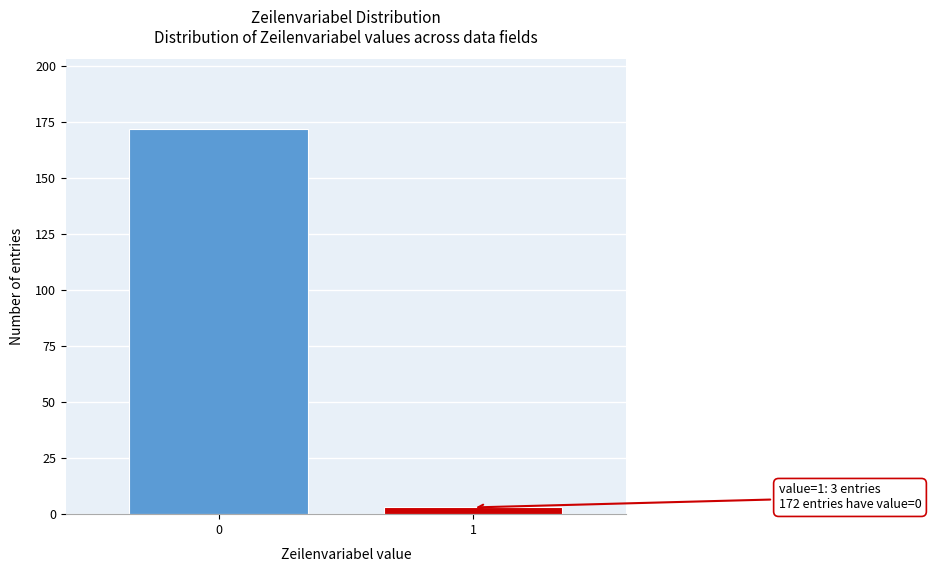

Reading left to right, extract all data points from this chart.

172	3